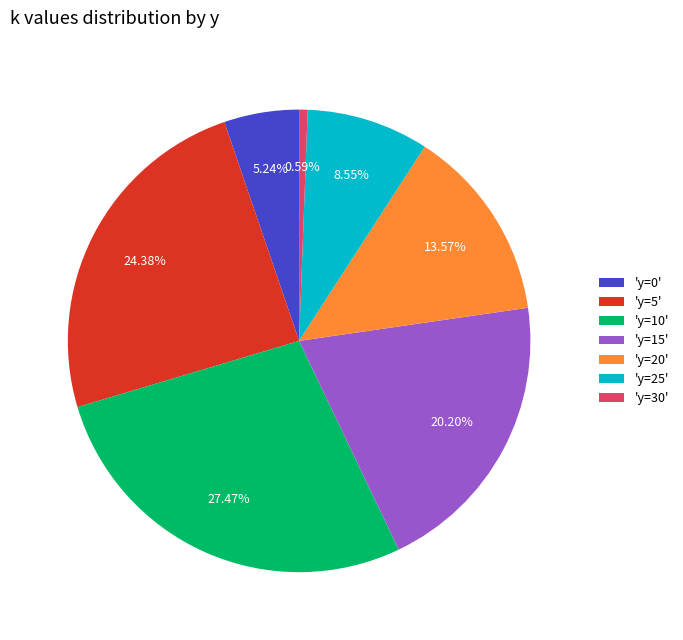

What is the ratio of the value at 'y=15' to the value at 'y=5'?

0.8